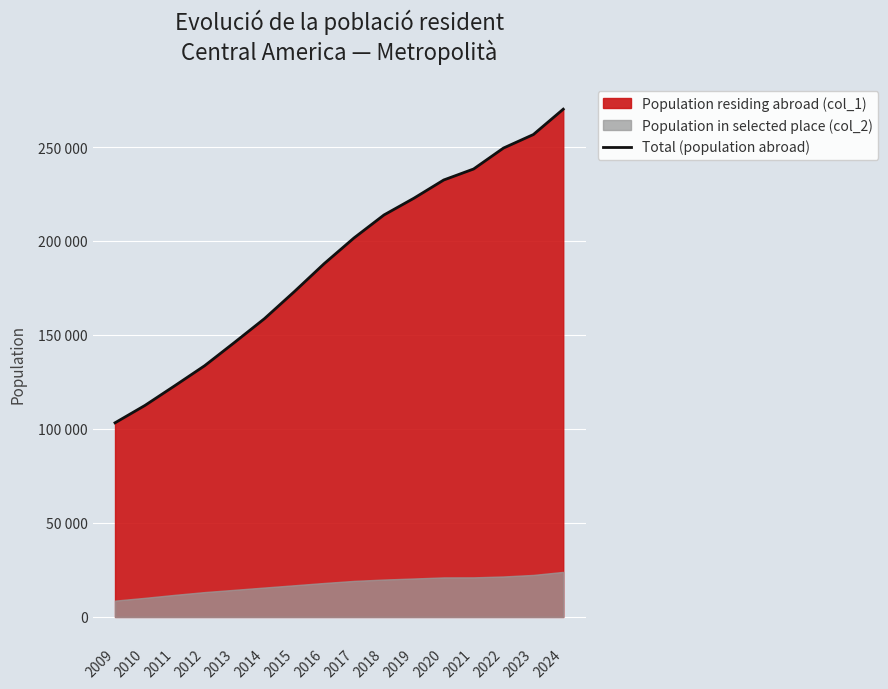

How many data points are less than 201654?

8